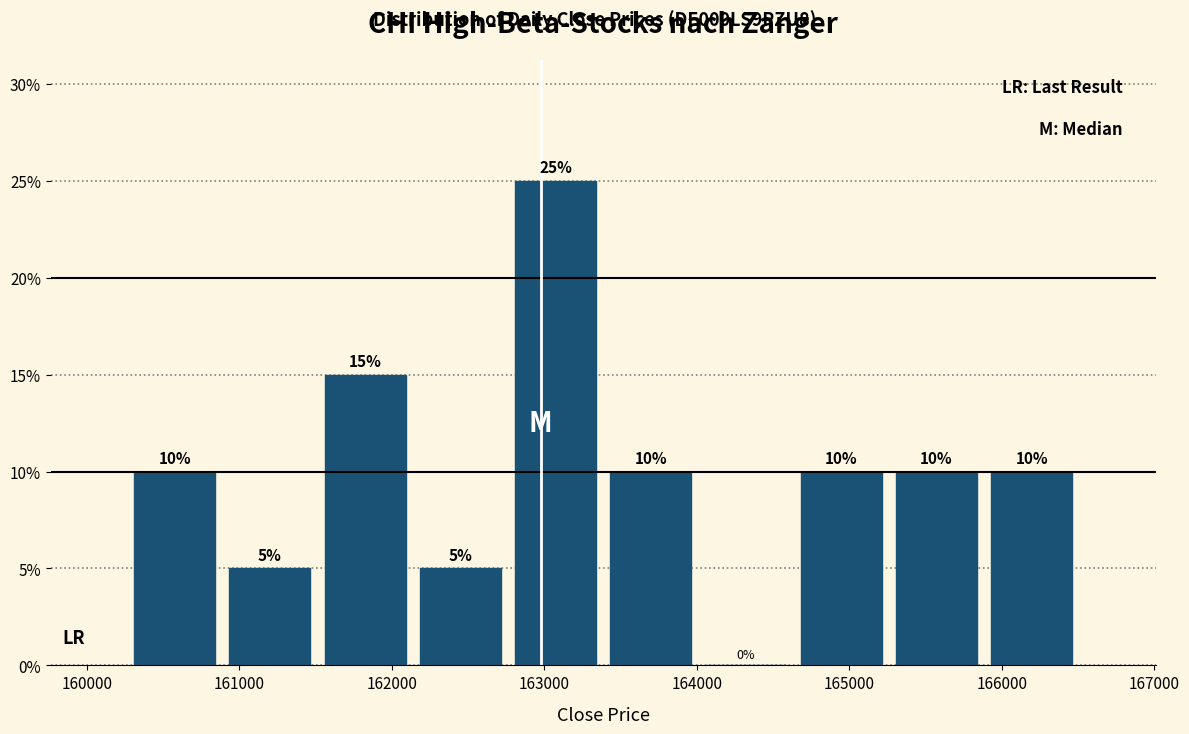

Reading left to right, list every bar in this chart as the range it spans on the x-axis followed by its height. The bar edges are not printed on the chart, so give them approximately, as read against the axis.

160300 to 160900: 10
160900 to 161500: 5
161500 to 162100: 15
162100 to 162800: 5
162800 to 163400: 25
163400 to 164000: 10
164000 to 164600: 0
164600 to 165300: 10
165300 to 165900: 10
165900 to 166500: 10